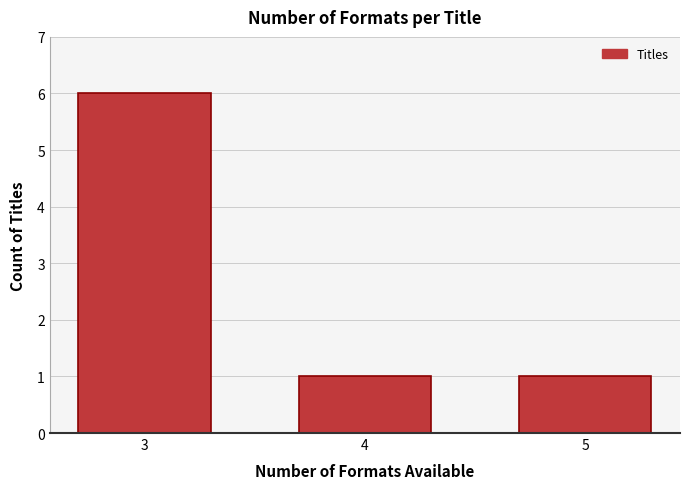

Reading right to left, what are all the values shown in this chart?

1	1	6